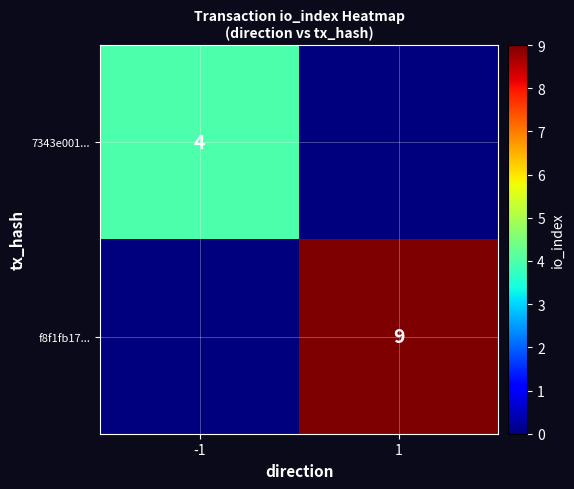

Is it true that f8f1fb17... equals 12 at 1?

False